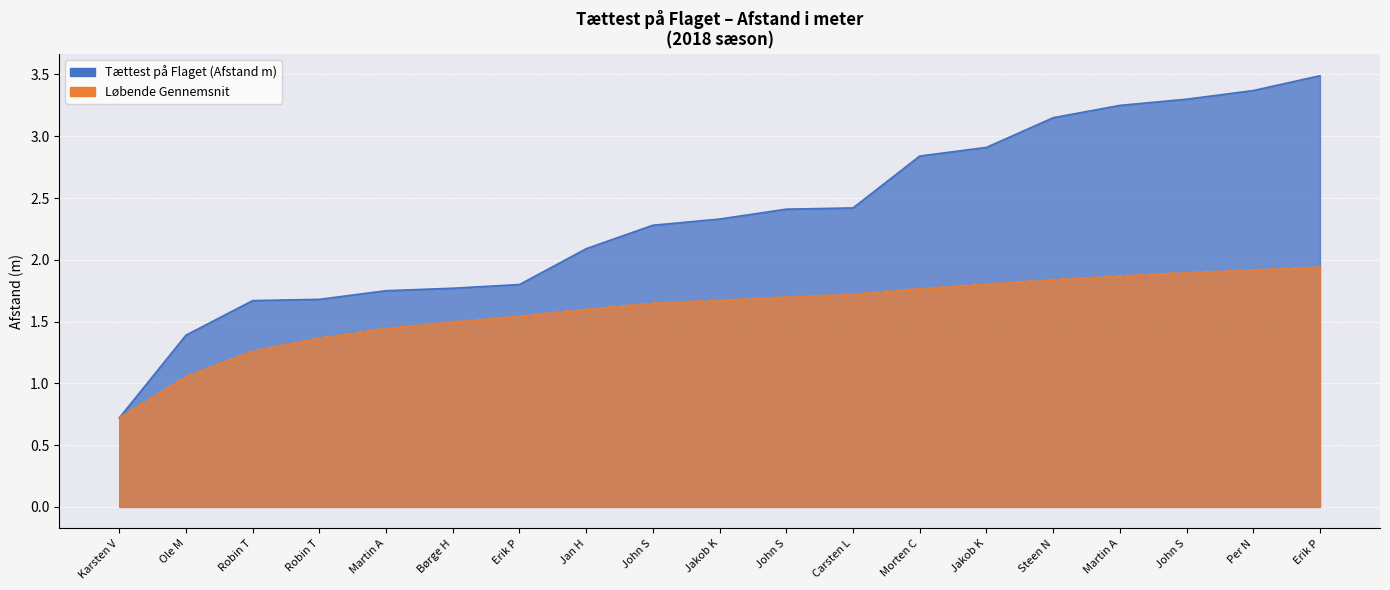

How many data points does each series have?

19